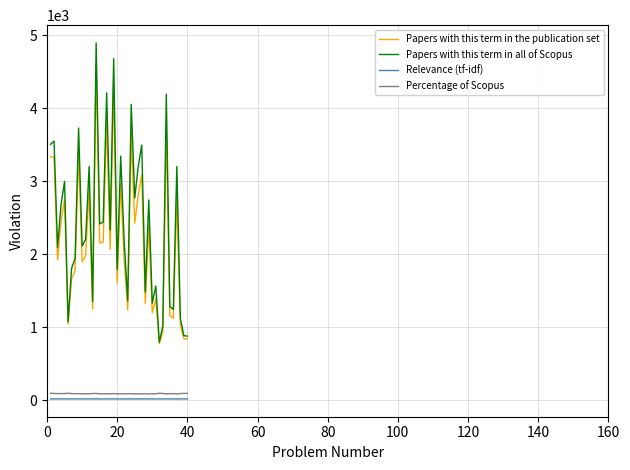

What is the average value of the Percentage of Scopus series?

91.0